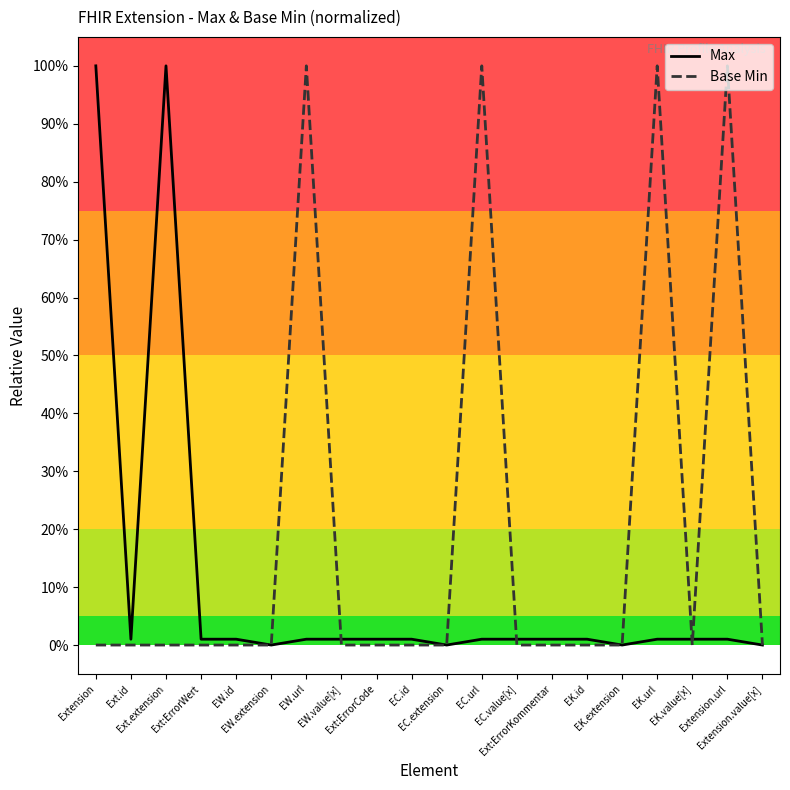

How many lines are shown in the chart?

2